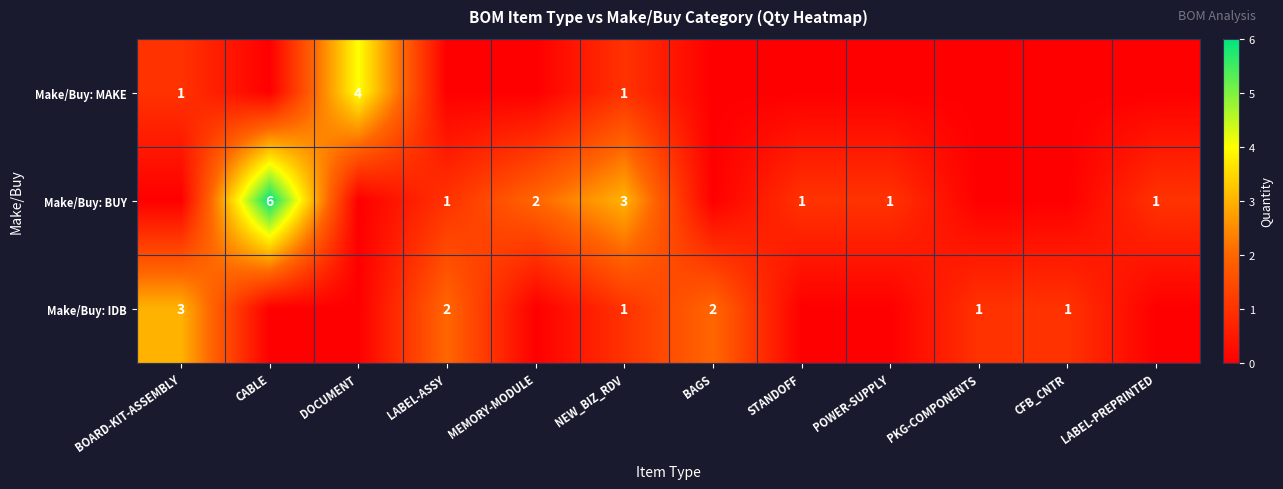

True or false: Make/Buy: BUY has a value of 1 at STANDOFF.

True